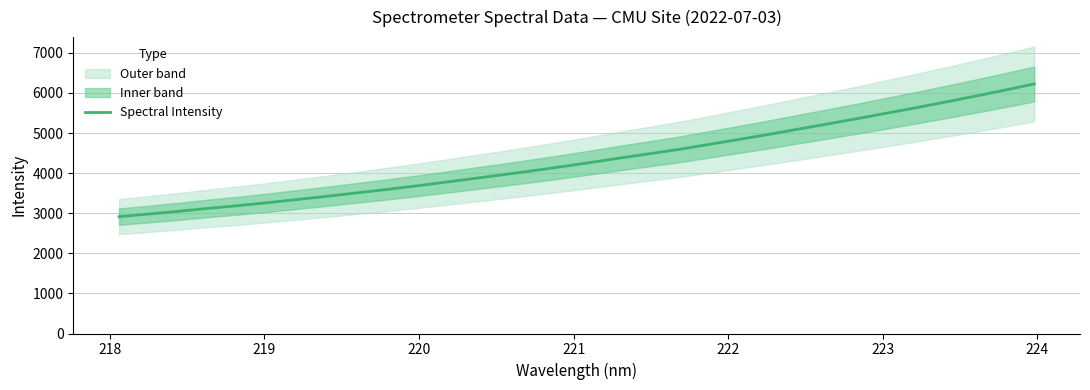

What is the minimum value for Spectral Intensity?

2914.5